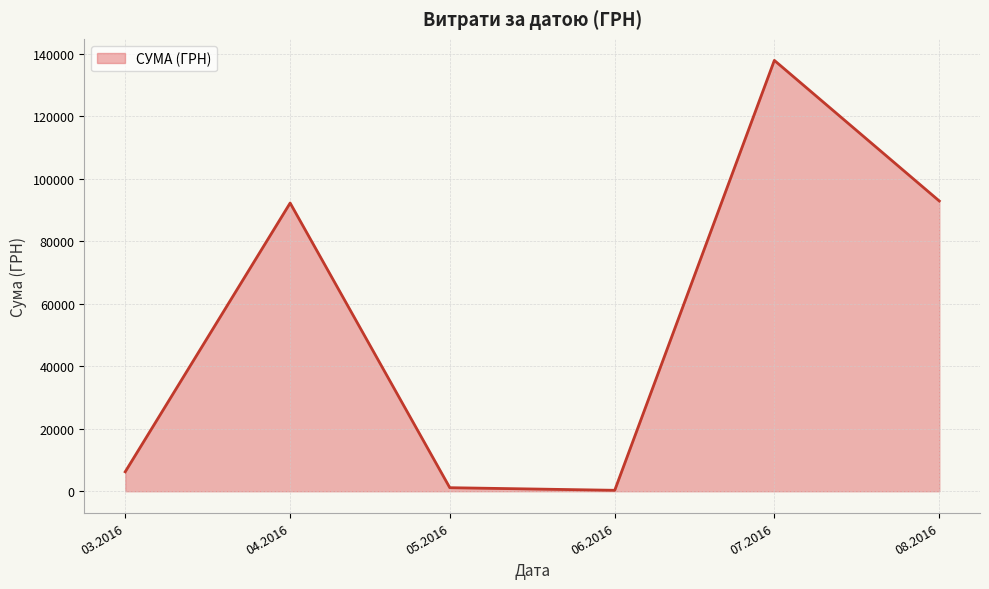

Count the number of categories in the chart.

6